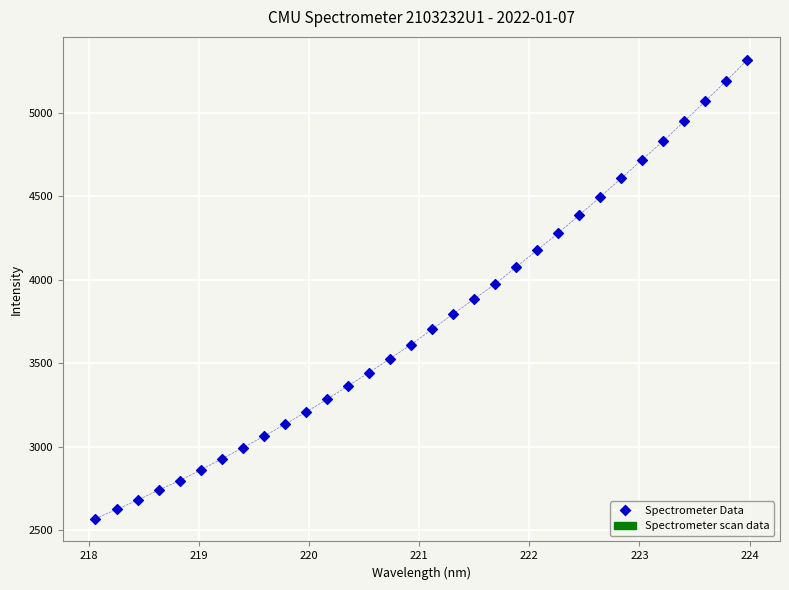

What is the range of Y values (max minus min)?

2745.8